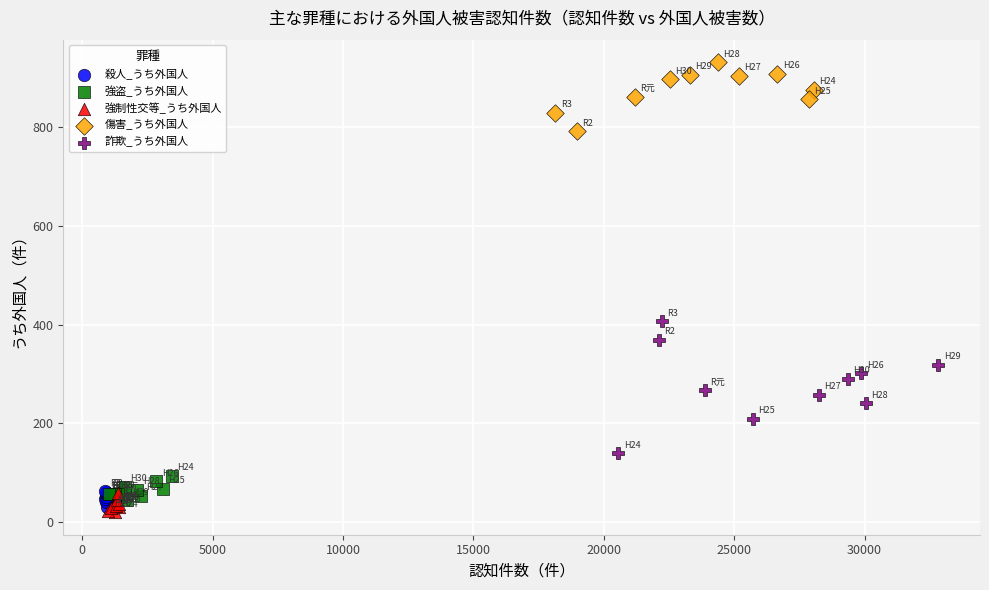

What are all the series names shown in the legend?

殺人_うち外国人, 強盗_うち外国人, 強制性交等_うち外国人, 傷害_うち外国人, 詐欺_うち外国人